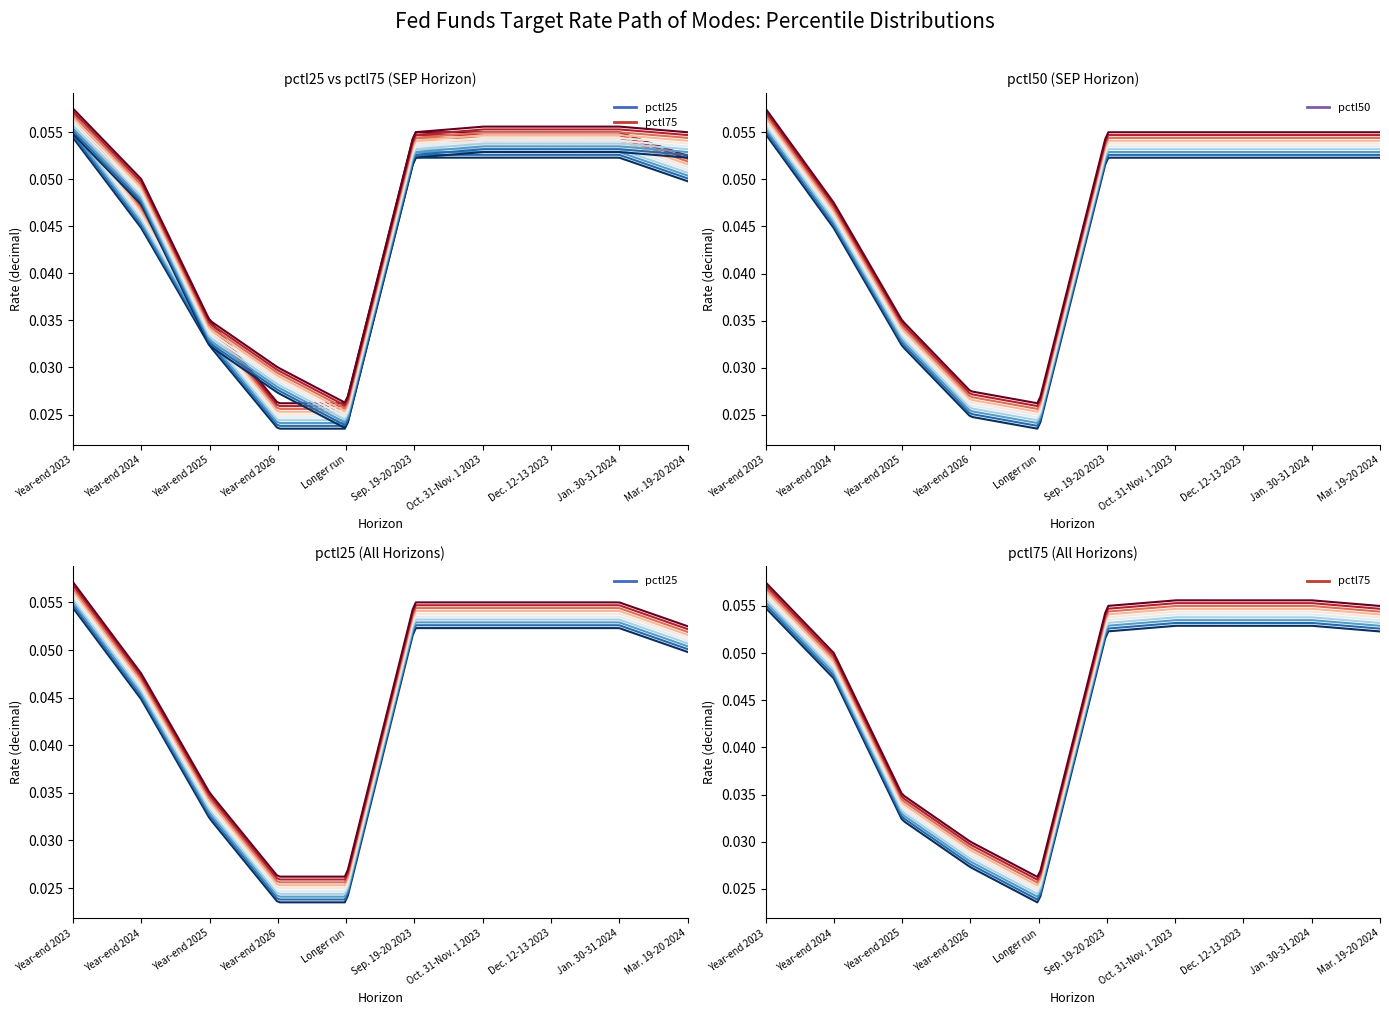

What position from the right is Dec. 12-13 2023?

3